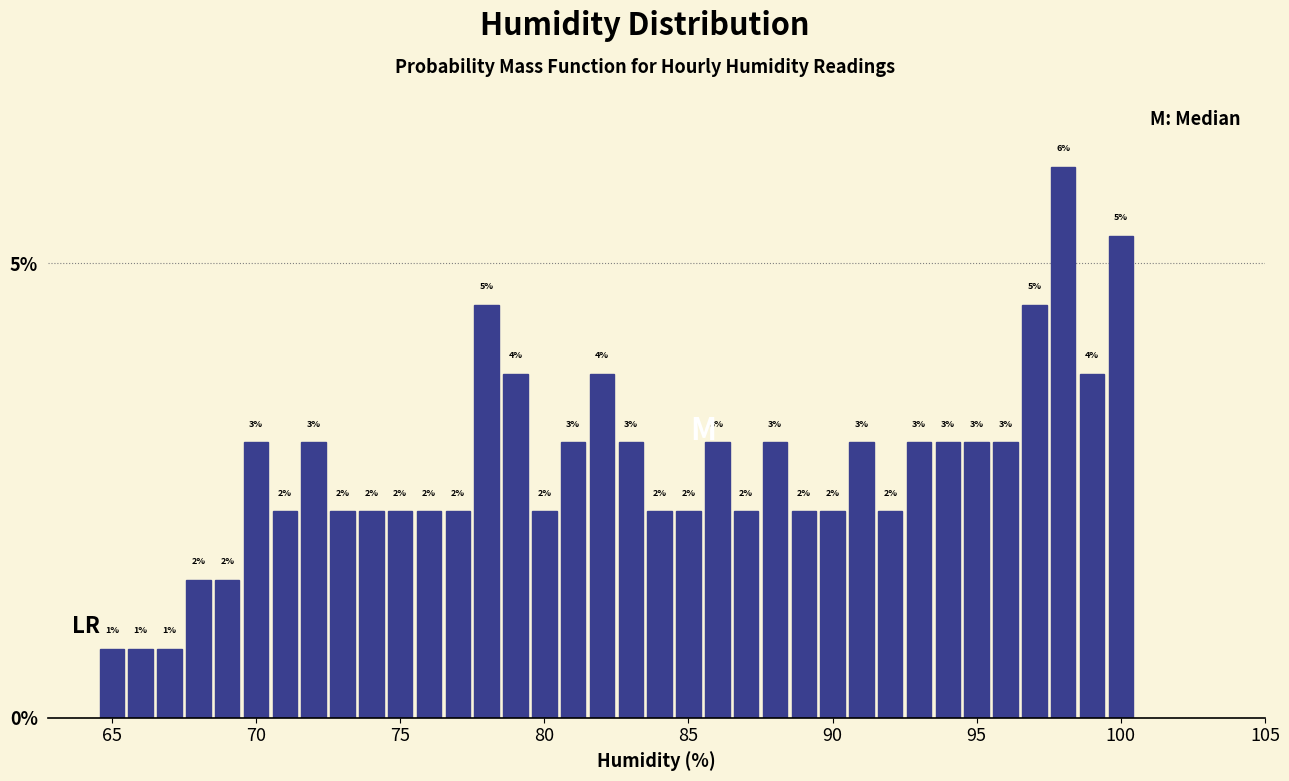

Around what value on the x-axis is the tallest bar? Give the approximate position of its centre, as read against the axis.

98.0